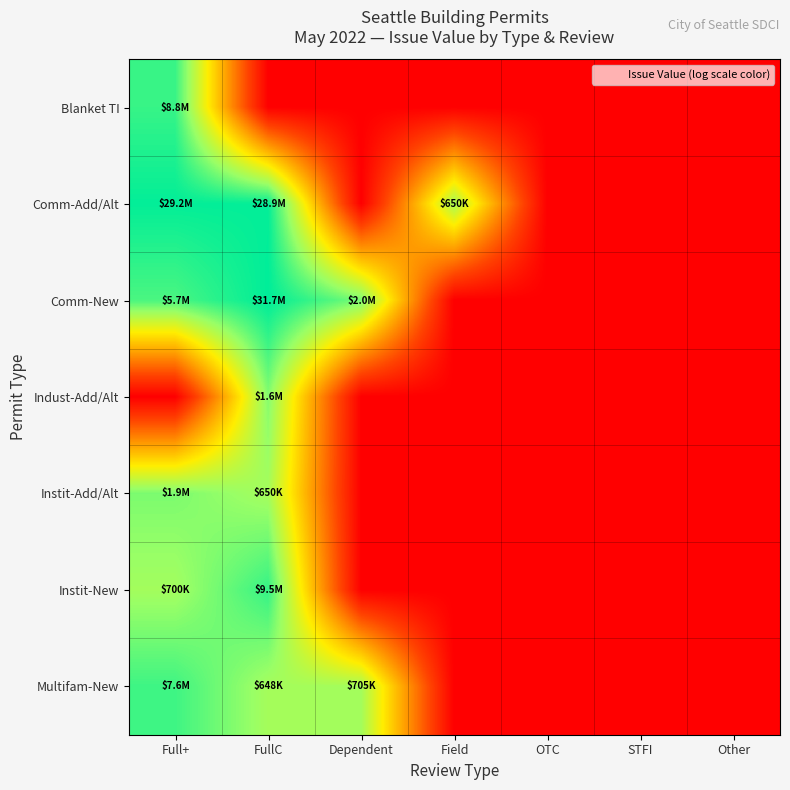

Which series has the largest total across all categories?

Comm-Add/Alt